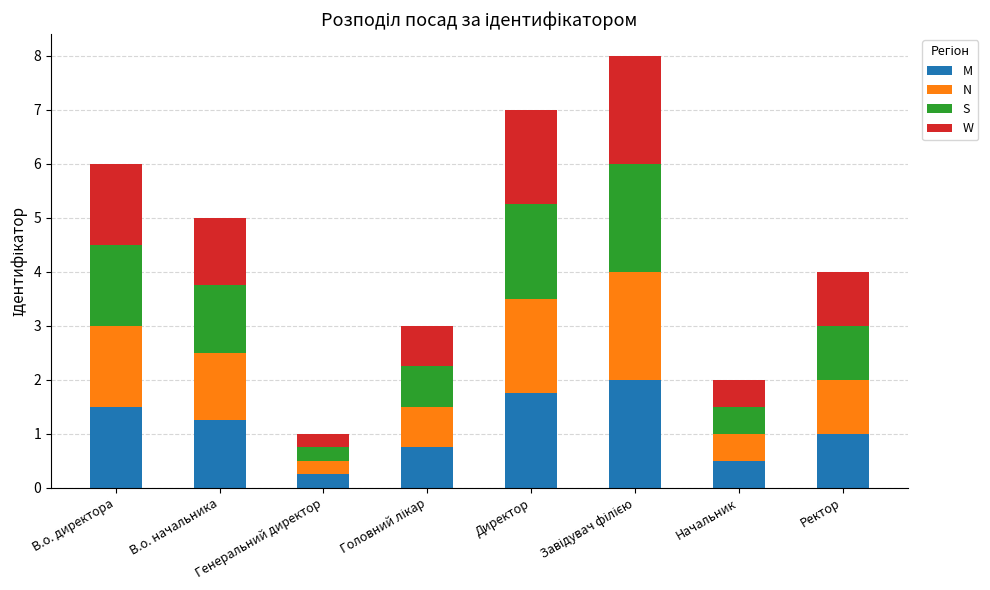

The M series shows 1.0 at Ректор. True or false?

True